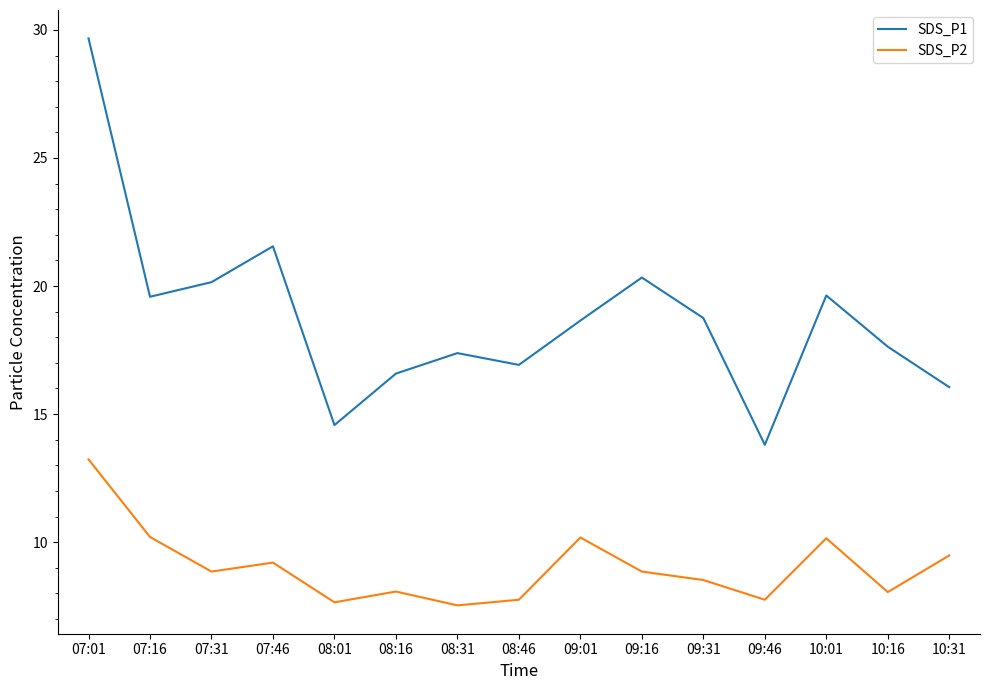

What is the spread (max minus min) of values at 08:01?

6.9